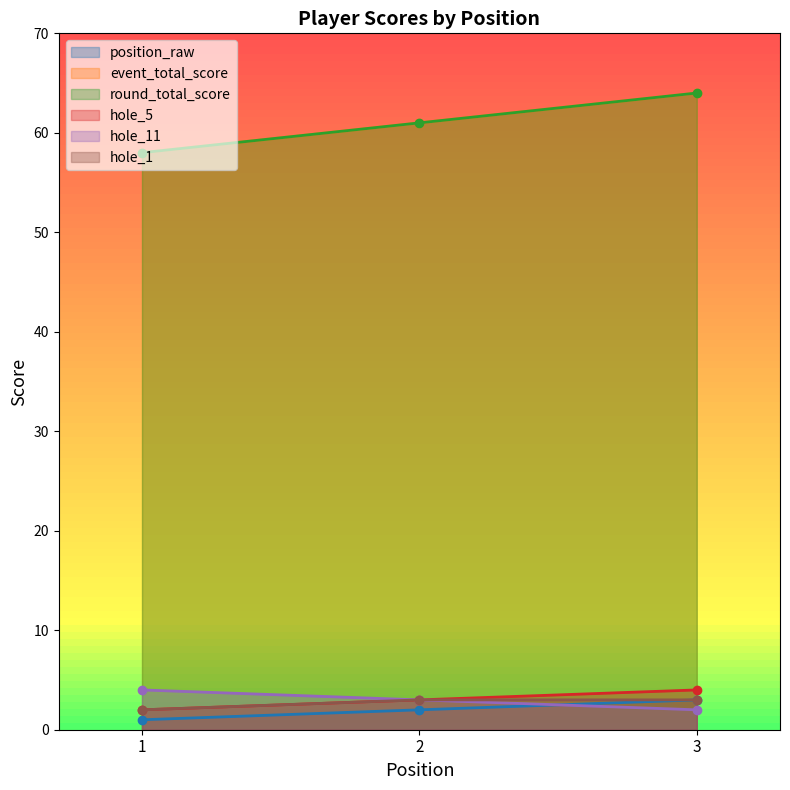

True or false: hole_1 has a value of 2 at 3.

False